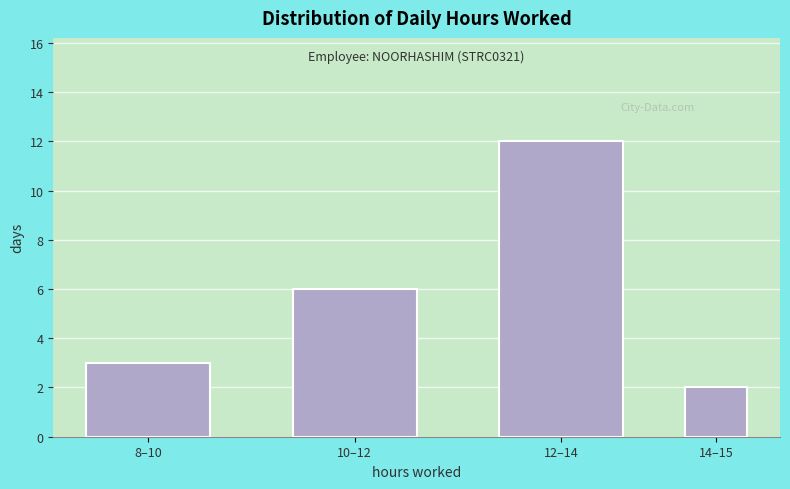

Reading right to left, transcribe all the data shown in this chart.

14–15=2	12–14=12	10–12=6	8–10=3